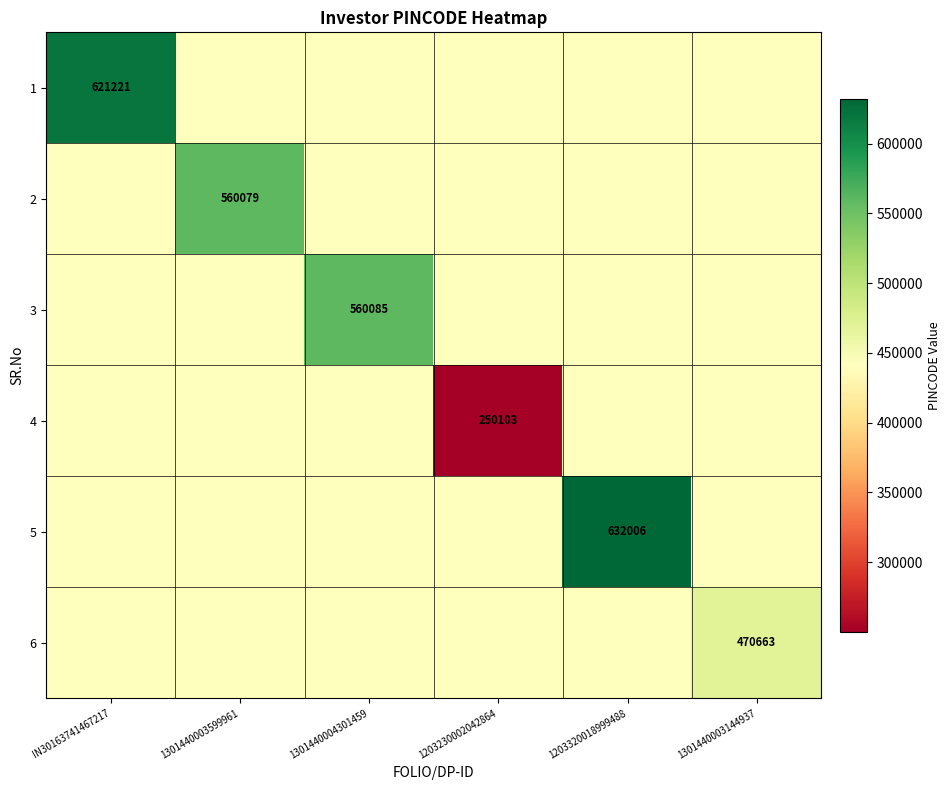

True or false: 5 has a value of 441054.5 at 1301440003144937.

True